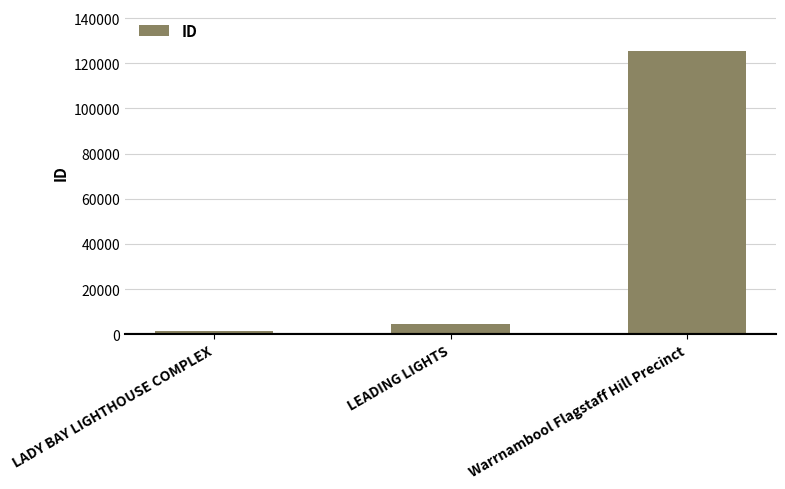

The value at Warrnambool Flagstaff Hill Precinct is 201877. True or false?

False